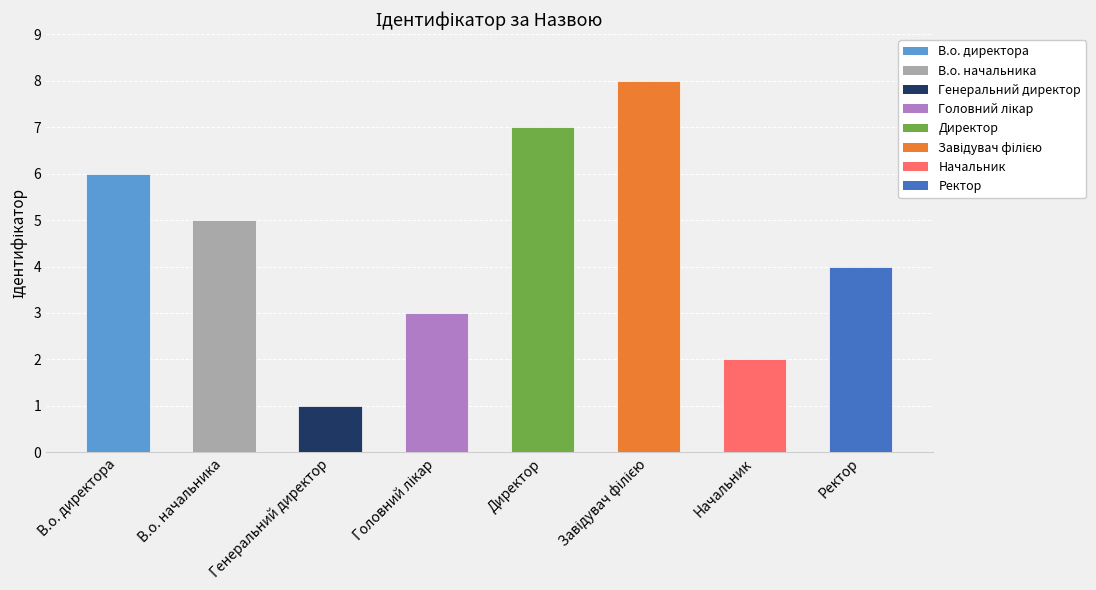

What is the ratio of the value at Генеральний директор to the value at Начальник?

0.5